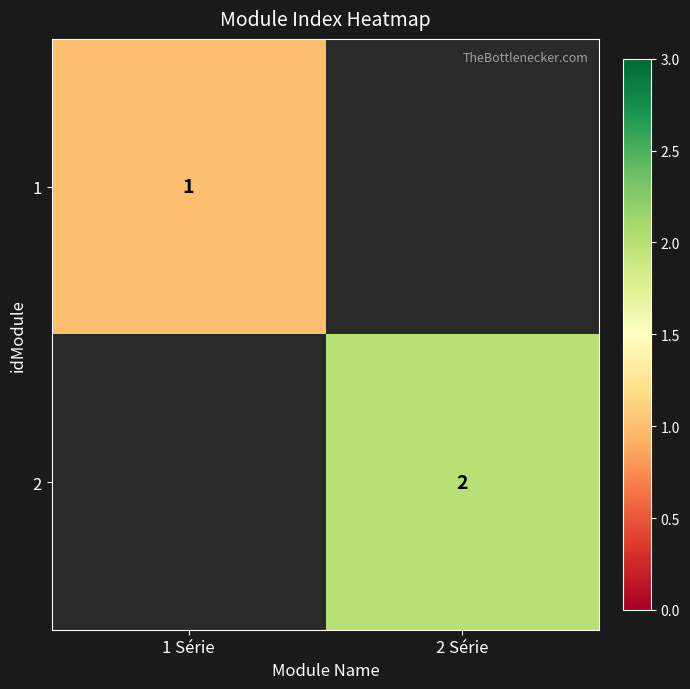

True or false: 1 has a value of 1 at 1 Série.

True